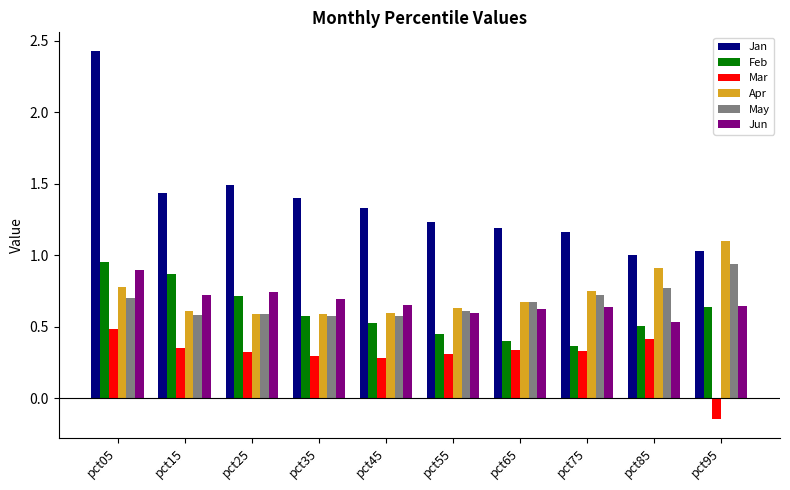

At how many categories does at least one series exceed 0?

10